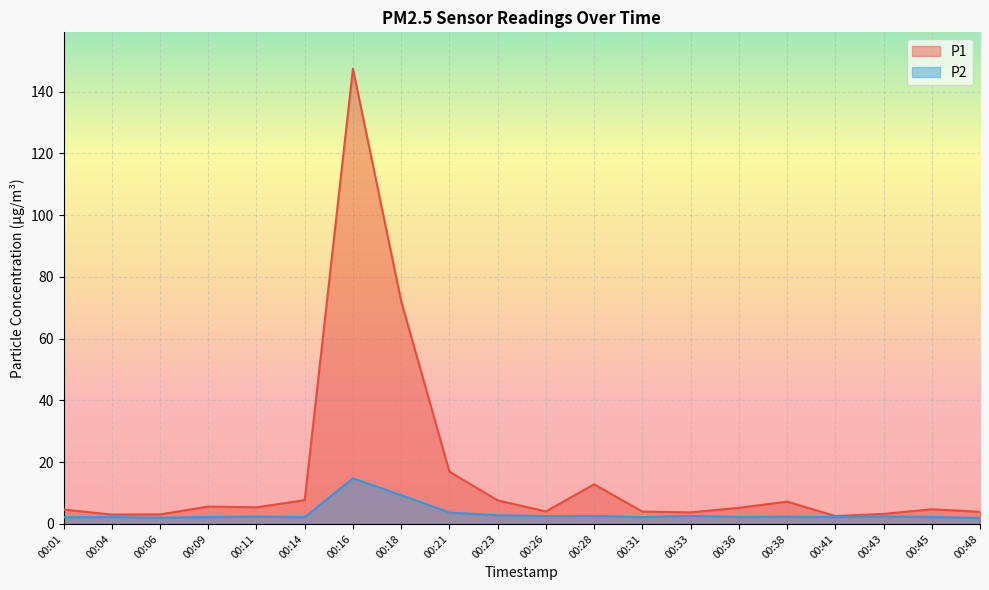

List the labels in order of P2 value, largest first.

00:16, 00:18, 00:21, 00:23, 00:33, 00:28, 00:26, 00:43, 00:11, 00:38, 00:36, 00:45, 00:09, 00:04, 00:14, 00:31, 00:41, 00:01, 00:06, 00:48